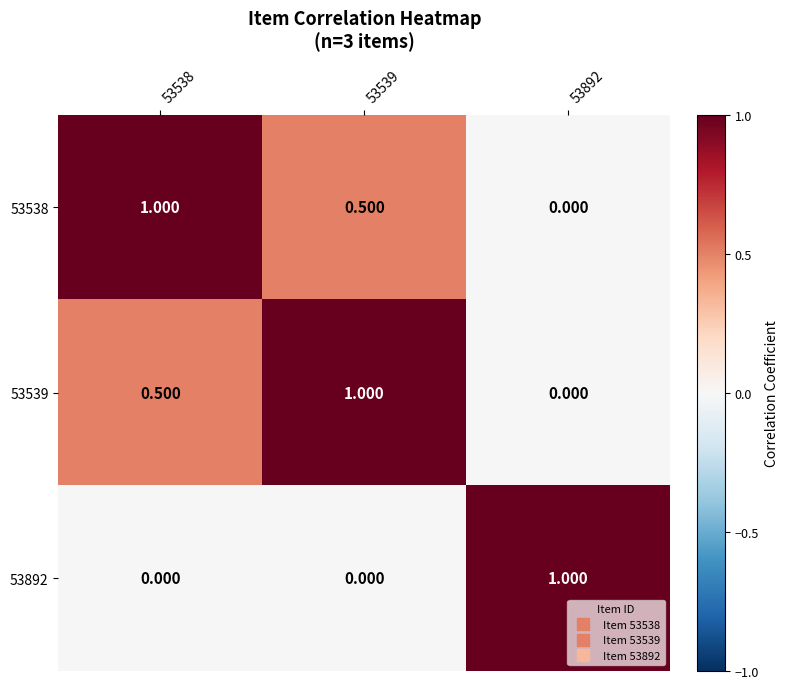

Count the number of categories in the chart.

3